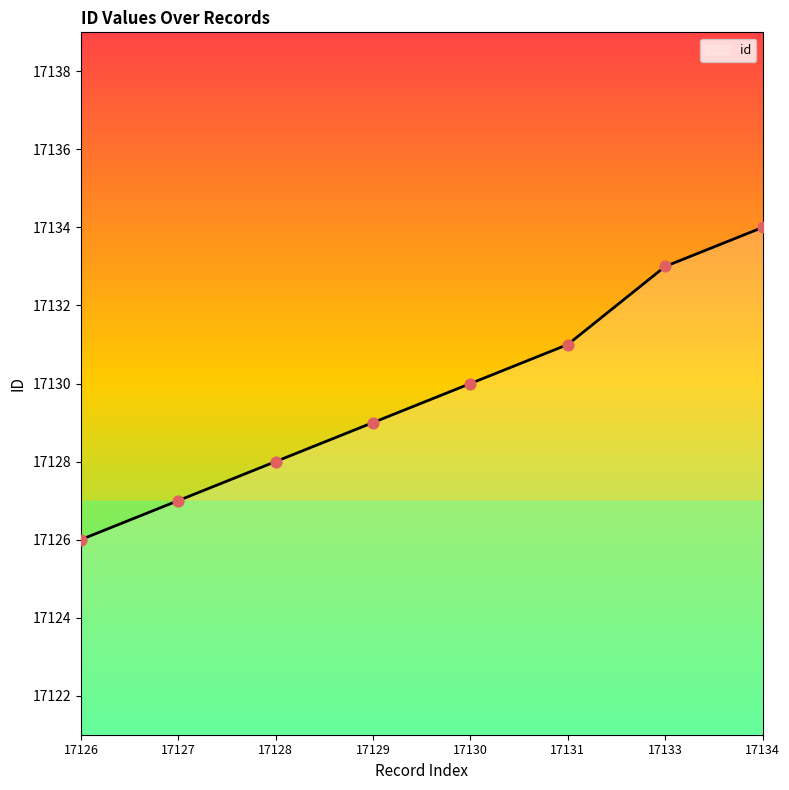

Which has a higher value, 17128 or 17126?

17128